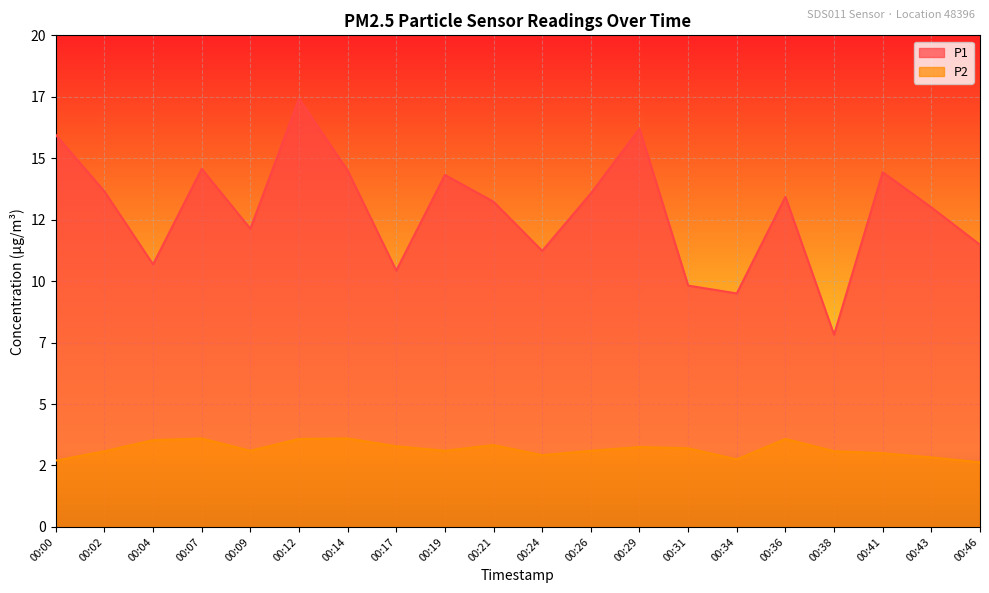

What are all the series names shown in the legend?

P1, P2